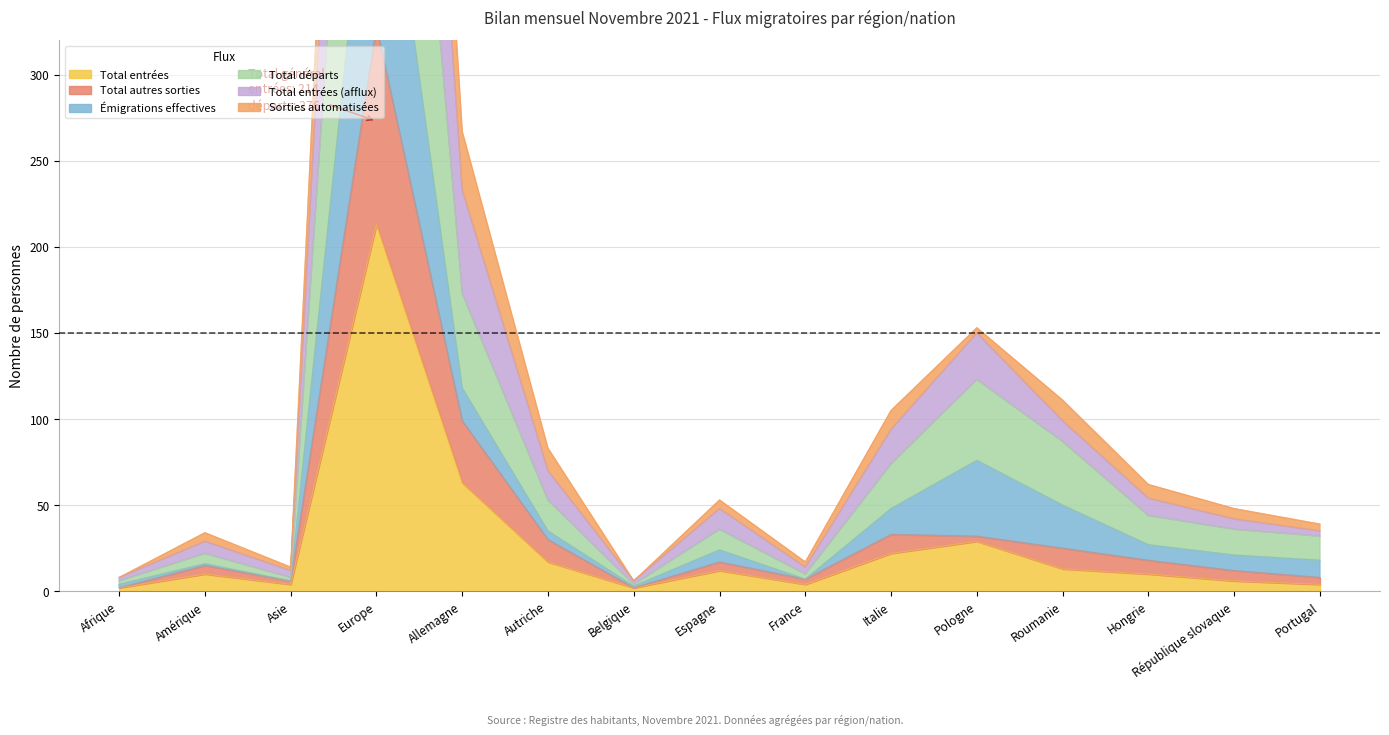

Is it true that Total entrées equals 87 at Allemagne?

False